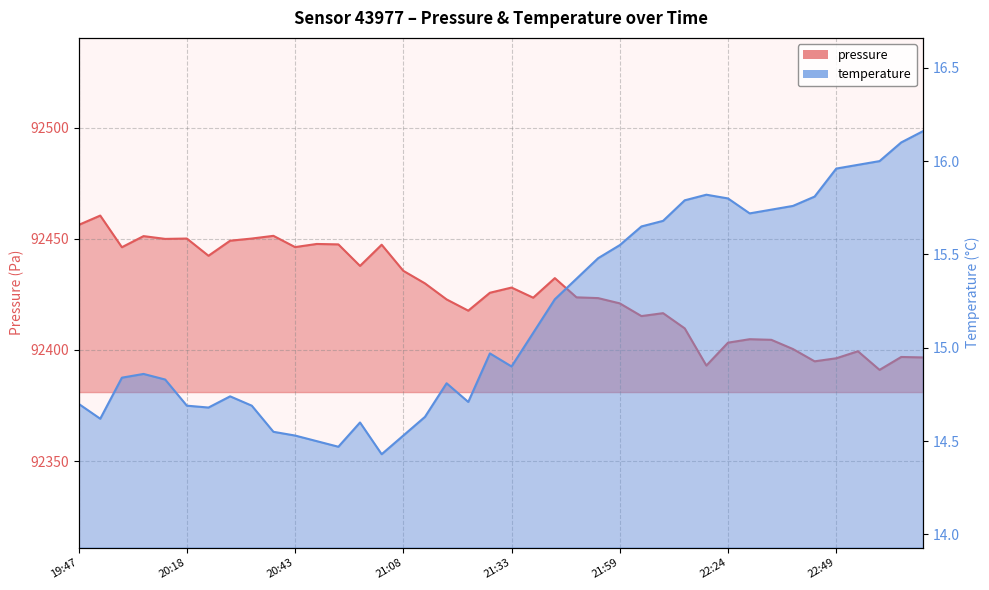

True or false: pressure and temperature intersect in this chart.

False